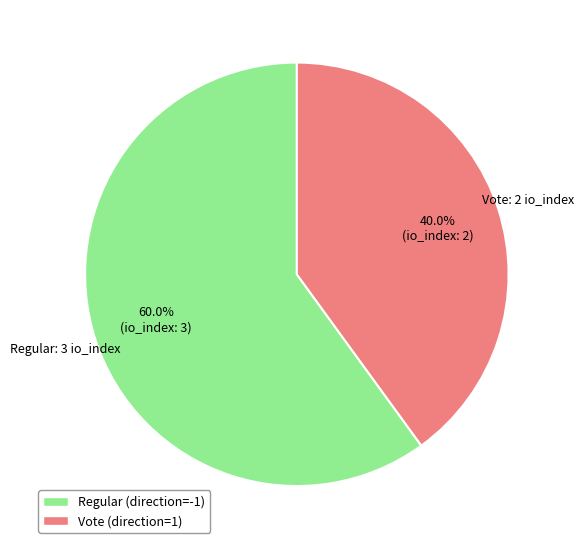

What percentage is NOT represented by Regular?

40.0%